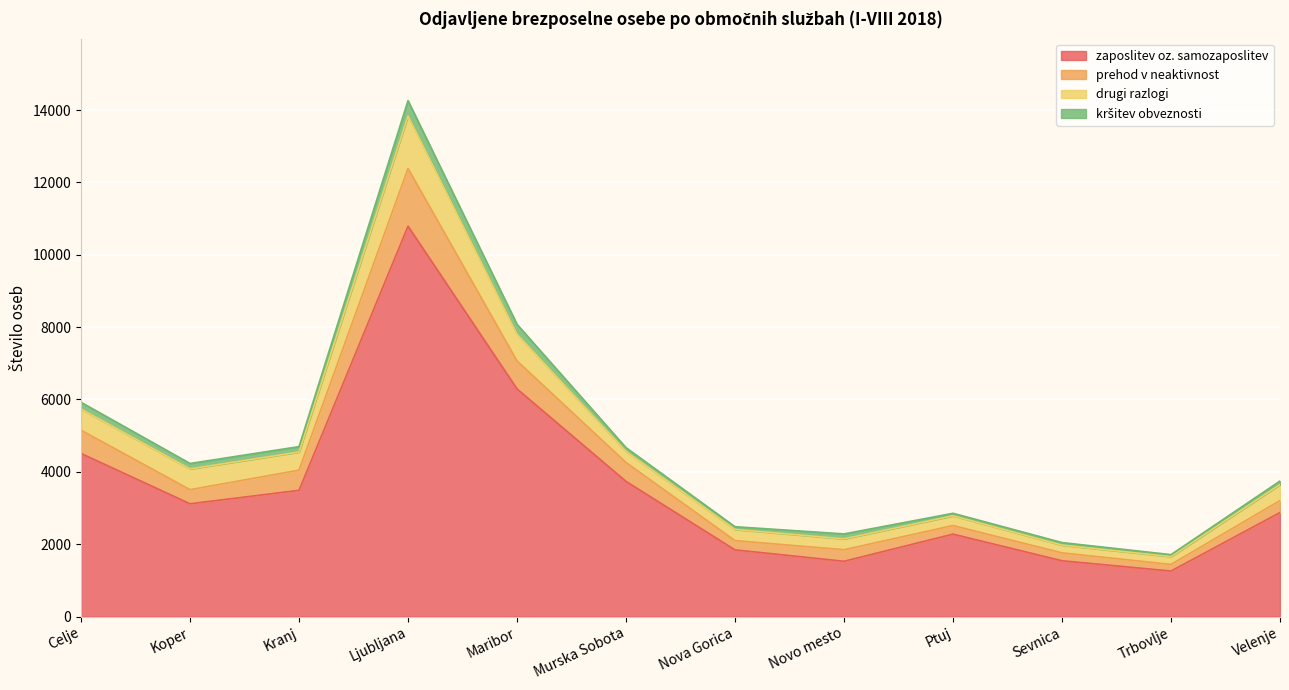

The zaposlitev oz. samozaposlitev series shows 526 at Ptuj. True or false?

False